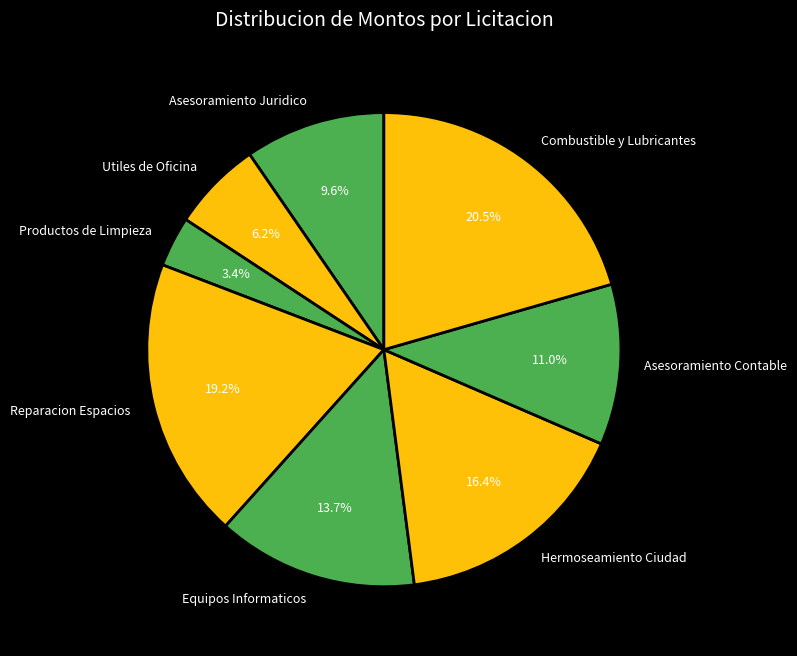

Which category has the biggest portion of the pie?

Combustible y Lubricantes